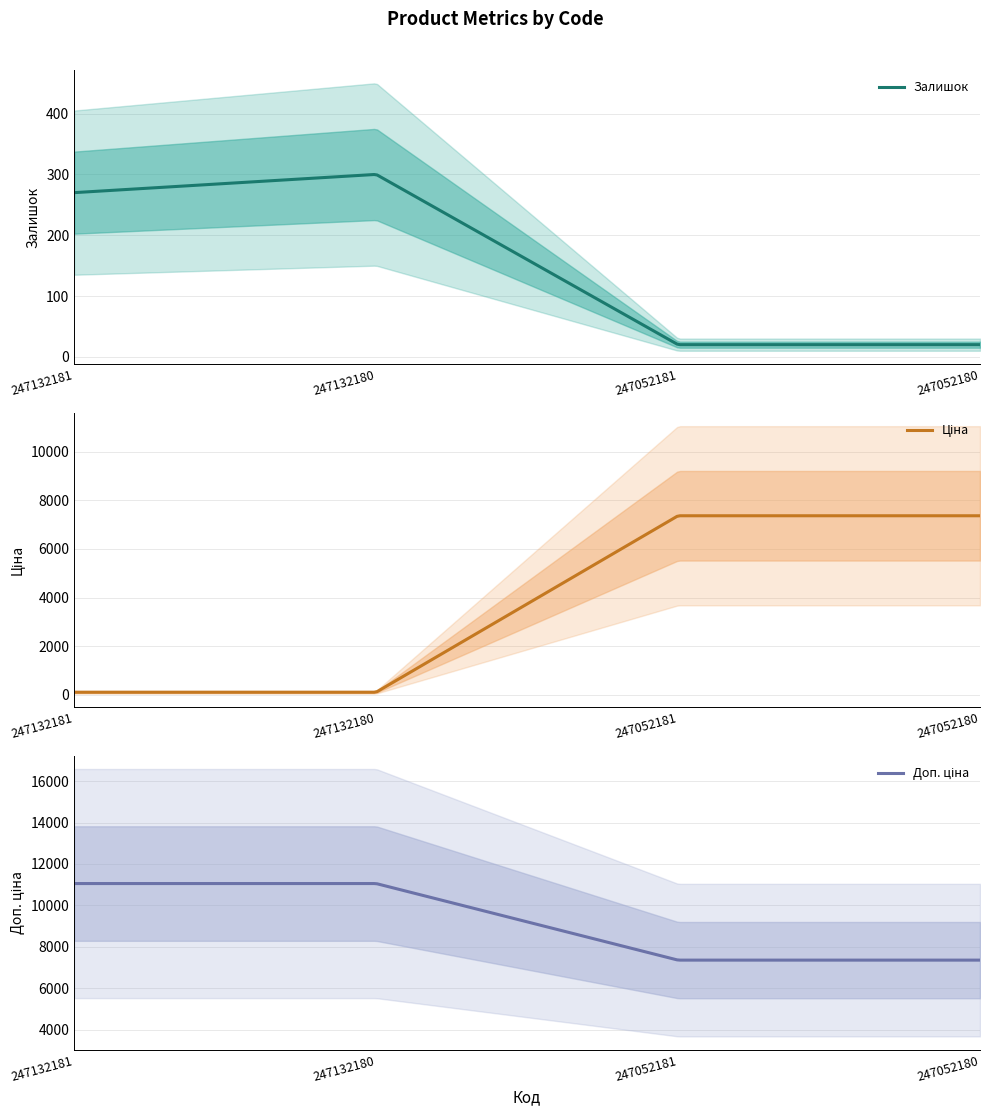

What is the value of the Залишок point at the 4th from the left?

20.0